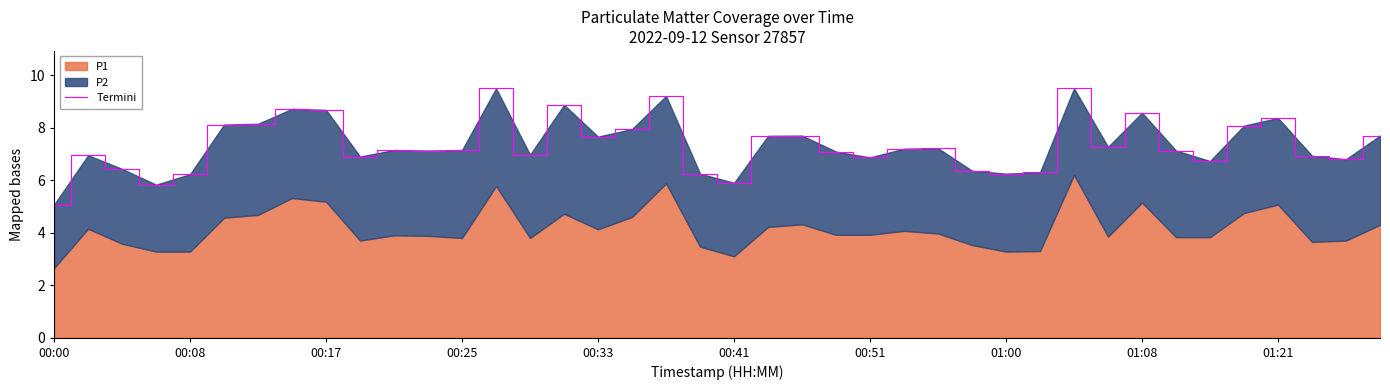

What is the greatest value displayed?

9.5